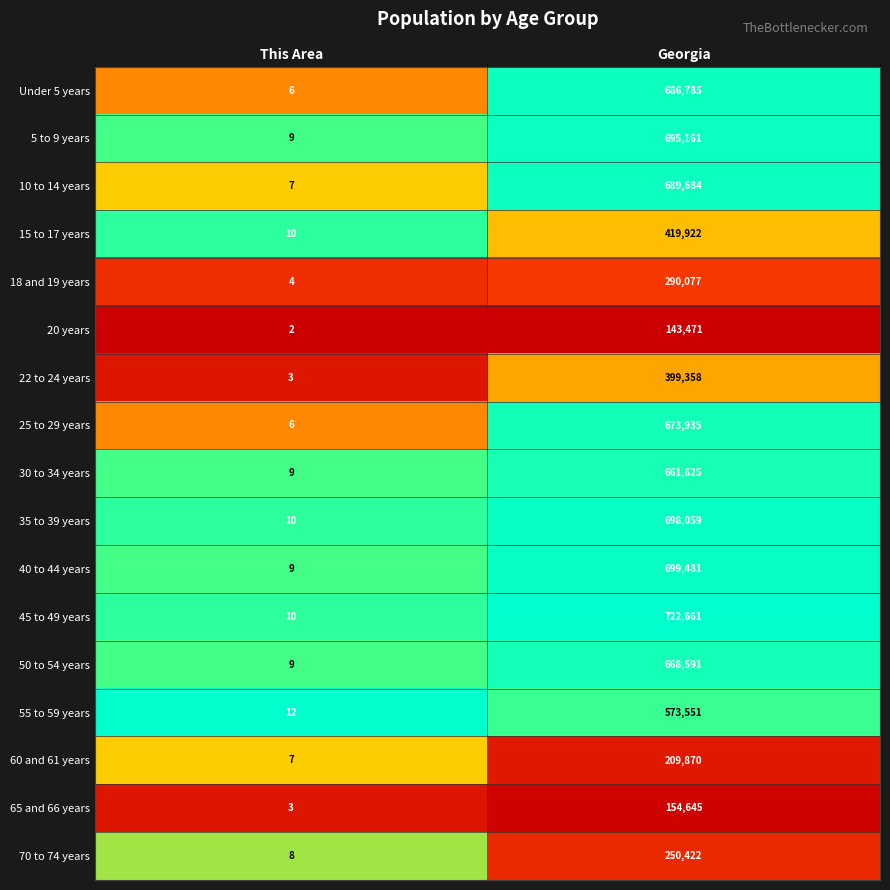

Which category has the lowest value across all series?

This Area